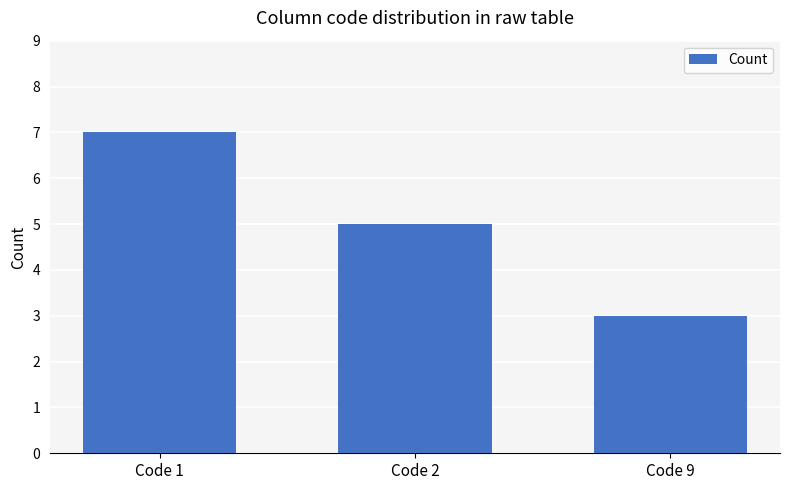

How many series are shown in this chart?

1